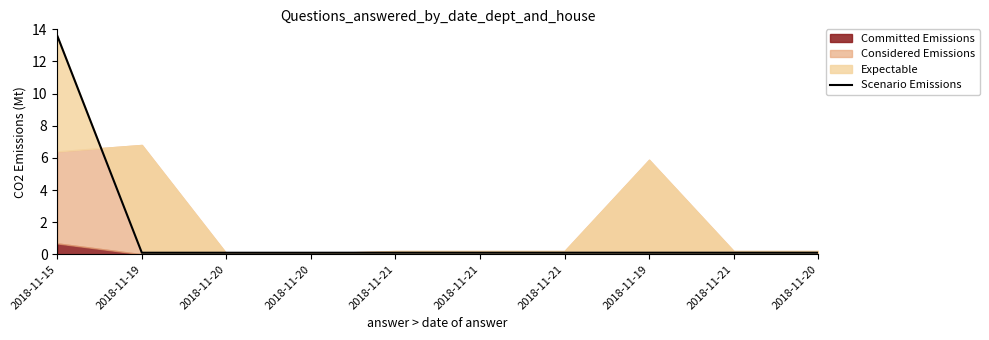

Reading right to left, transcribe all the data shown in this chart.

0.1	0.1	0.1	0.1	0.1	0.1	0.1	0.1	0.1	13.6